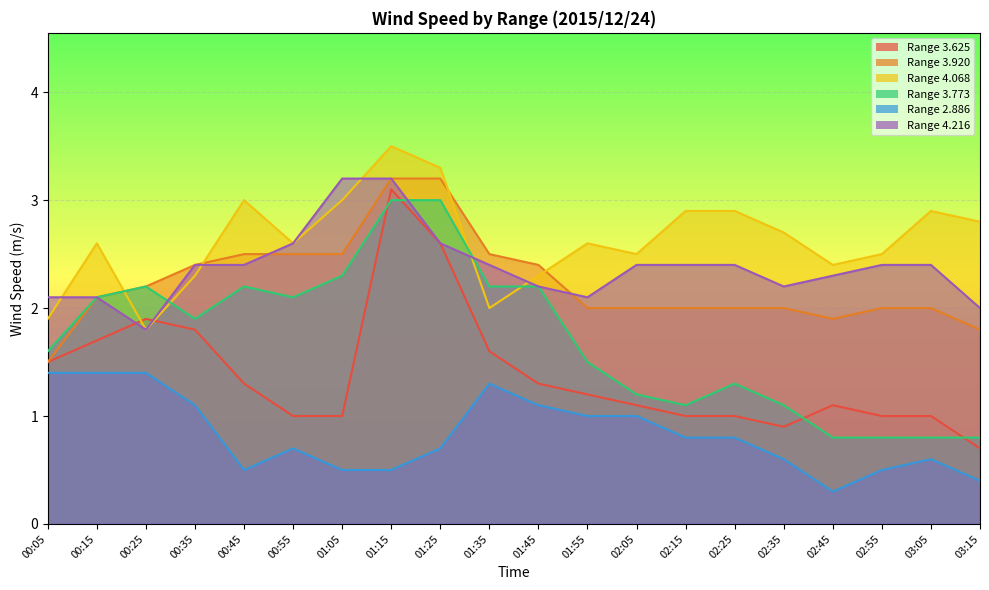

How many data points in 4.068 are less than 2?

2